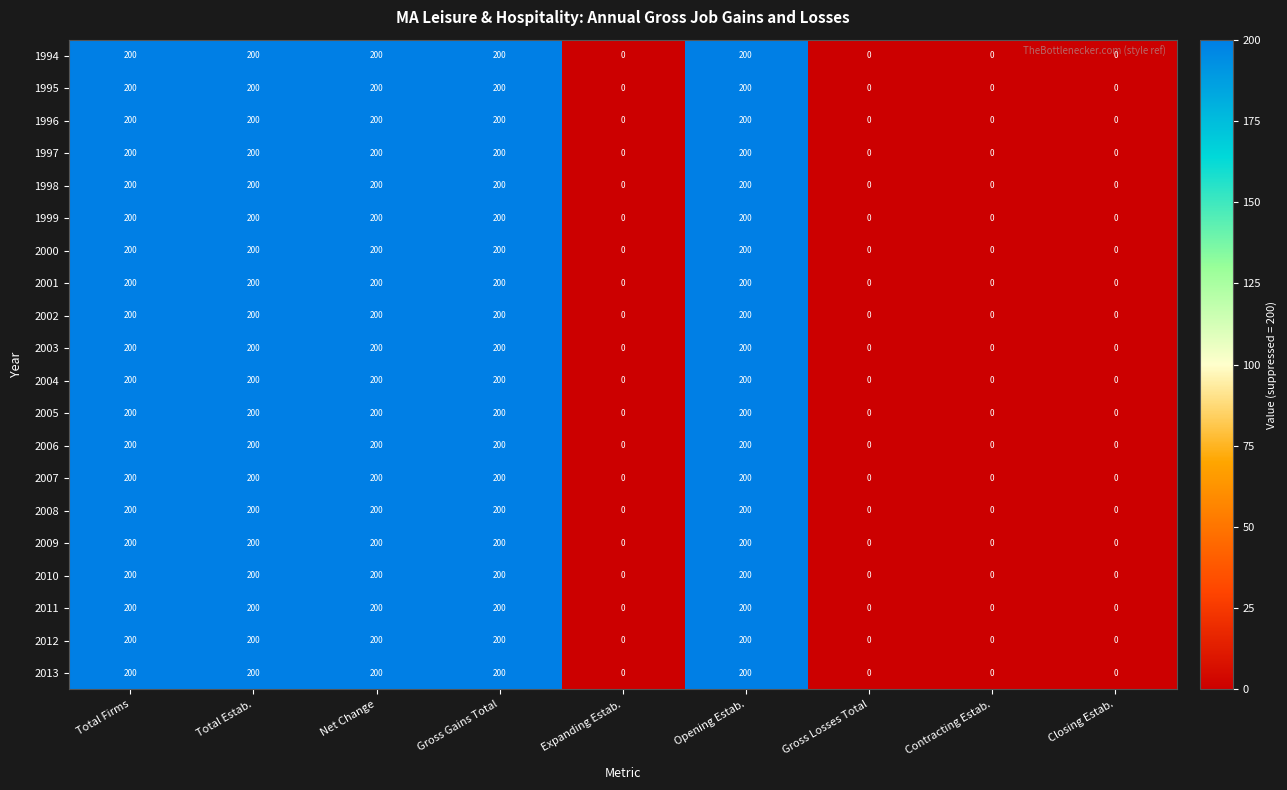

How many data points does each series have?

9